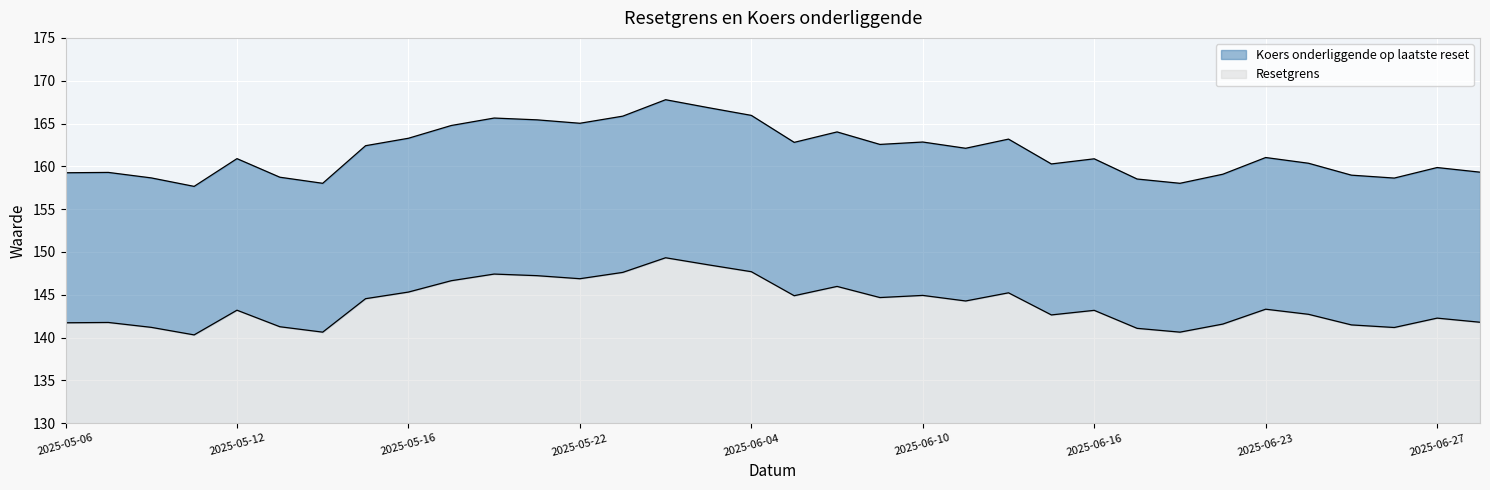

In Resetgrens, how many points are lower than both neighbors (excluding endpoints)?

9